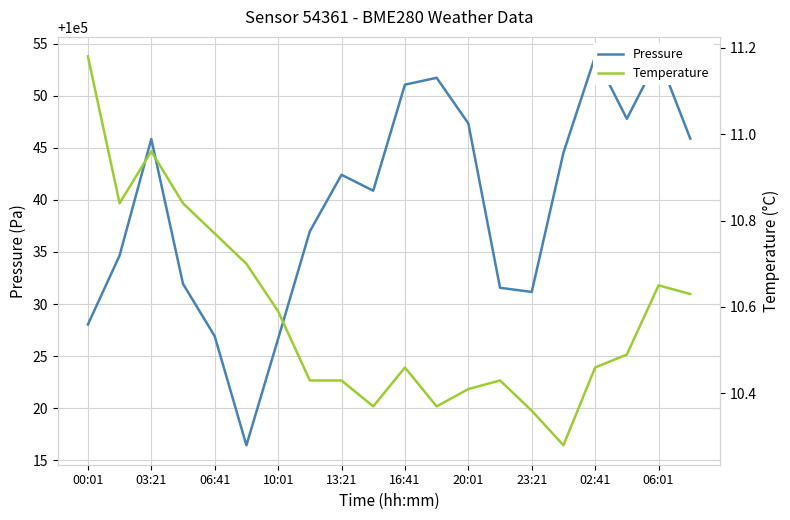

Which series has the largest total across all categories?

Pressure